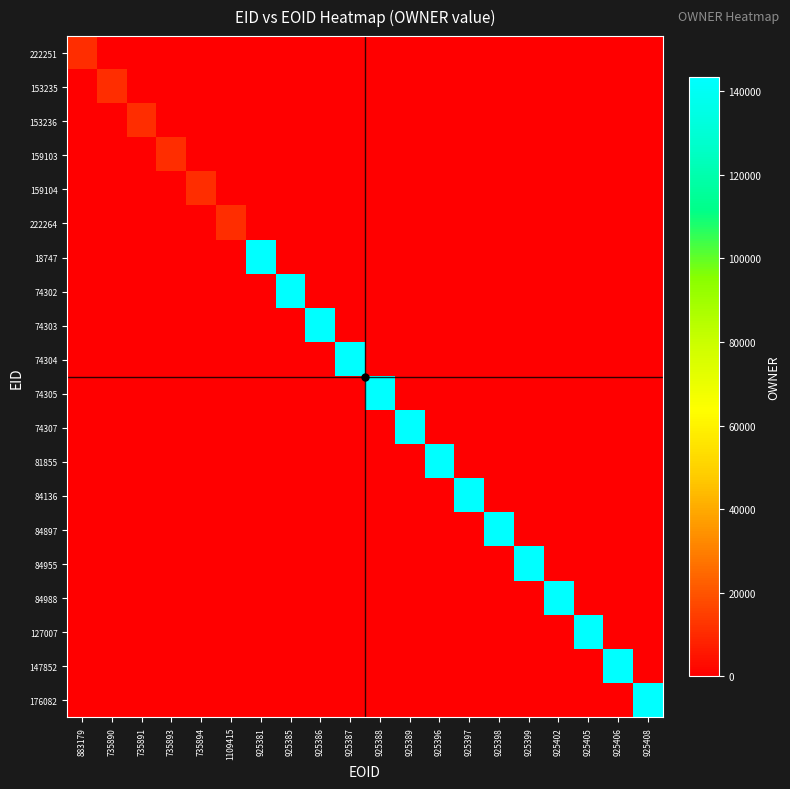

Reading left to right, transcribe all the data shown in this chart.

222251: 883179=11129	735890=0	735891=0	735893=0	735894=0	1109415=0	925381=0	925385=0	925386=0	925387=0	925388=0	925389=0	925396=0	925397=0	925398=0	925399=0	925402=0	925405=0	925406=0	925408=0
153235: 883179=0	735890=11129	735891=0	735893=0	735894=0	1109415=0	925381=0	925385=0	925386=0	925387=0	925388=0	925389=0	925396=0	925397=0	925398=0	925399=0	925402=0	925405=0	925406=0	925408=0
153236: 883179=0	735890=0	735891=11129	735893=0	735894=0	1109415=0	925381=0	925385=0	925386=0	925387=0	925388=0	925389=0	925396=0	925397=0	925398=0	925399=0	925402=0	925405=0	925406=0	925408=0
159103: 883179=0	735890=0	735891=0	735893=11129	735894=0	1109415=0	925381=0	925385=0	925386=0	925387=0	925388=0	925389=0	925396=0	925397=0	925398=0	925399=0	925402=0	925405=0	925406=0	925408=0
159104: 883179=0	735890=0	735891=0	735893=0	735894=11129	1109415=0	925381=0	925385=0	925386=0	925387=0	925388=0	925389=0	925396=0	925397=0	925398=0	925399=0	925402=0	925405=0	925406=0	925408=0
222264: 883179=0	735890=0	735891=0	735893=0	735894=0	1109415=10764	925381=0	925385=0	925386=0	925387=0	925388=0	925389=0	925396=0	925397=0	925398=0	925399=0	925402=0	925405=0	925406=0	925408=0
18747: 883179=0	735890=0	735891=0	735893=0	735894=0	1109415=0	925381=143409	925385=0	925386=0	925387=0	925388=0	925389=0	925396=0	925397=0	925398=0	925399=0	925402=0	925405=0	925406=0	925408=0
74302: 883179=0	735890=0	735891=0	735893=0	735894=0	1109415=0	925381=0	925385=143409	925386=0	925387=0	925388=0	925389=0	925396=0	925397=0	925398=0	925399=0	925402=0	925405=0	925406=0	925408=0
74303: 883179=0	735890=0	735891=0	735893=0	735894=0	1109415=0	925381=0	925385=0	925386=143409	925387=0	925388=0	925389=0	925396=0	925397=0	925398=0	925399=0	925402=0	925405=0	925406=0	925408=0
74304: 883179=0	735890=0	735891=0	735893=0	735894=0	1109415=0	925381=0	925385=0	925386=0	925387=143409	925388=0	925389=0	925396=0	925397=0	925398=0	925399=0	925402=0	925405=0	925406=0	925408=0
74305: 883179=0	735890=0	735891=0	735893=0	735894=0	1109415=0	925381=0	925385=0	925386=0	925387=0	925388=143409	925389=0	925396=0	925397=0	925398=0	925399=0	925402=0	925405=0	925406=0	925408=0
74307: 883179=0	735890=0	735891=0	735893=0	735894=0	1109415=0	925381=0	925385=0	925386=0	925387=0	925388=0	925389=143409	925396=0	925397=0	925398=0	925399=0	925402=0	925405=0	925406=0	925408=0
81855: 883179=0	735890=0	735891=0	735893=0	735894=0	1109415=0	925381=0	925385=0	925386=0	925387=0	925388=0	925389=0	925396=143409	925397=0	925398=0	925399=0	925402=0	925405=0	925406=0	925408=0
84136: 883179=0	735890=0	735891=0	735893=0	735894=0	1109415=0	925381=0	925385=0	925386=0	925387=0	925388=0	925389=0	925396=0	925397=143409	925398=0	925399=0	925402=0	925405=0	925406=0	925408=0
84897: 883179=0	735890=0	735891=0	735893=0	735894=0	1109415=0	925381=0	925385=0	925386=0	925387=0	925388=0	925389=0	925396=0	925397=0	925398=143409	925399=0	925402=0	925405=0	925406=0	925408=0
84955: 883179=0	735890=0	735891=0	735893=0	735894=0	1109415=0	925381=0	925385=0	925386=0	925387=0	925388=0	925389=0	925396=0	925397=0	925398=0	925399=143409	925402=0	925405=0	925406=0	925408=0
84988: 883179=0	735890=0	735891=0	735893=0	735894=0	1109415=0	925381=0	925385=0	925386=0	925387=0	925388=0	925389=0	925396=0	925397=0	925398=0	925399=0	925402=143409	925405=0	925406=0	925408=0
127007: 883179=0	735890=0	735891=0	735893=0	735894=0	1109415=0	925381=0	925385=0	925386=0	925387=0	925388=0	925389=0	925396=0	925397=0	925398=0	925399=0	925402=0	925405=143409	925406=0	925408=0
147852: 883179=0	735890=0	735891=0	735893=0	735894=0	1109415=0	925381=0	925385=0	925386=0	925387=0	925388=0	925389=0	925396=0	925397=0	925398=0	925399=0	925402=0	925405=0	925406=143409	925408=0
176082: 883179=0	735890=0	735891=0	735893=0	735894=0	1109415=0	925381=0	925385=0	925386=0	925387=0	925388=0	925389=0	925396=0	925397=0	925398=0	925399=0	925402=0	925405=0	925406=0	925408=143409